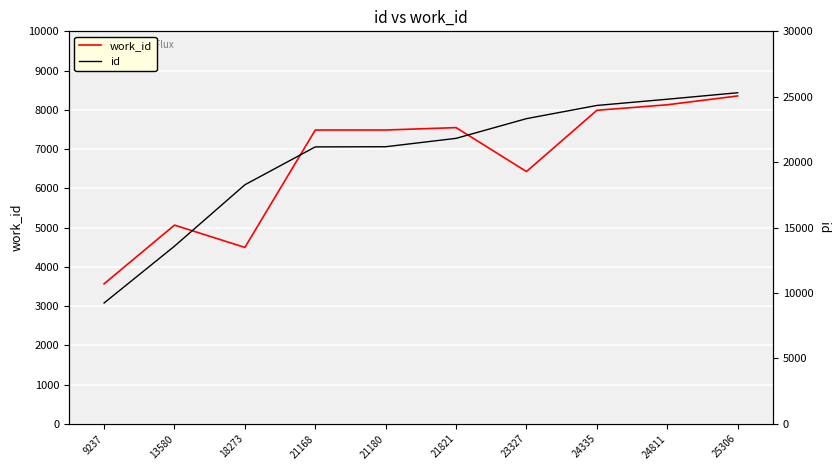

Read the work_id value at 21168, to the nearest 10.

7490